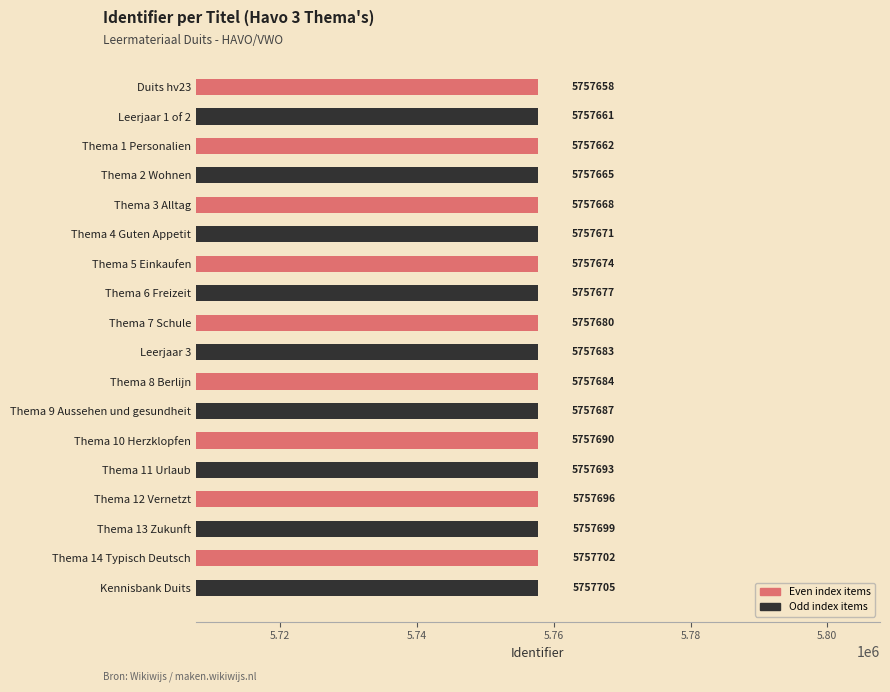

Rank the categories by value from highest to lowest.

Kennisbank Duits, Thema 14 Typisch Deutsch, Thema 13 Zukunft, Thema 12 Vernetzt, Thema 11 Urlaub, Thema 10 Herzklopfen, Thema 9 Aussehen und gesundheit, Thema 8 Berlijn, Leerjaar 3, Thema 7 Schule, Thema 6 Freizeit, Thema 5 Einkaufen, Thema 4 Guten Appetit, Thema 3 Alltag, Thema 2 Wohnen, Thema 1 Personalien, Leerjaar 1 of 2, Duits hv23